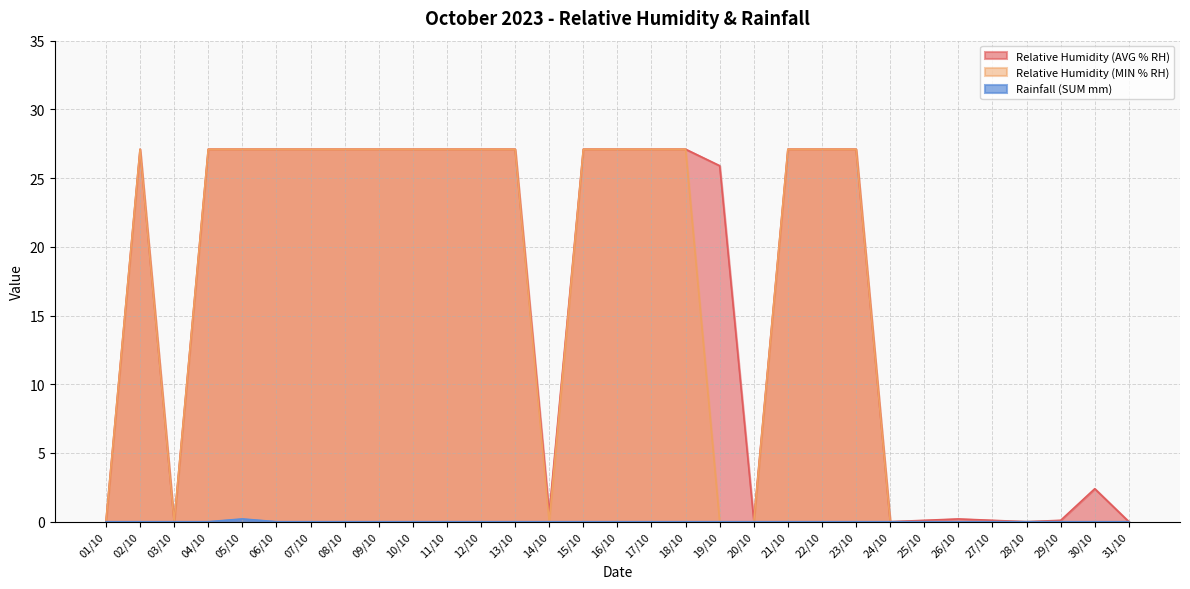

Reading left to right, what are all the values shown in this chart?

Relative Humidity (AVG % RH): 01/10=0.0	02/10=27.1	03/10=0.0	04/10=27.1	05/10=27.1	06/10=27.1	07/10=27.1	08/10=27.1	09/10=27.1	10/10=27.1	11/10=27.1	12/10=27.1	13/10=27.1	14/10=0.6	15/10=27.1	16/10=27.1	17/10=27.1	18/10=27.1	19/10=25.9	20/10=0.1	21/10=27.1	22/10=27.1	23/10=27.1	24/10=0.0	25/10=0.1	26/10=0.2	27/10=0.1	28/10=0.0	29/10=0.1	30/10=2.4	31/10=0.0
Relative Humidity (MIN % RH): 01/10=0.0	02/10=27.1	03/10=0.0	04/10=27.1	05/10=27.1	06/10=27.1	07/10=27.1	08/10=27.1	09/10=27.1	10/10=27.1	11/10=27.1	12/10=27.1	13/10=27.1	14/10=0.0	15/10=27.1	16/10=27.1	17/10=27.1	18/10=27.1	19/10=0.0	20/10=0.0	21/10=27.1	22/10=27.1	23/10=27.1	24/10=0.0	25/10=0.0	26/10=0.0	27/10=0.0	28/10=0.0	29/10=0.0	30/10=0.0	31/10=0.0
Rainfall (SUM mm): 01/10=0.0	02/10=0.0	03/10=0.0	04/10=0.0	05/10=0.2	06/10=0.0	07/10=0.0	08/10=0.0	09/10=0.0	10/10=0.0	11/10=0.0	12/10=0.0	13/10=0.0	14/10=0.0	15/10=0.0	16/10=0.0	17/10=0.0	18/10=0.0	19/10=0.0	20/10=0.0	21/10=0.0	22/10=0.0	23/10=0.0	24/10=0.0	25/10=0.0	26/10=0.0	27/10=0.0	28/10=0.0	29/10=0.0	30/10=0.0	31/10=0.0